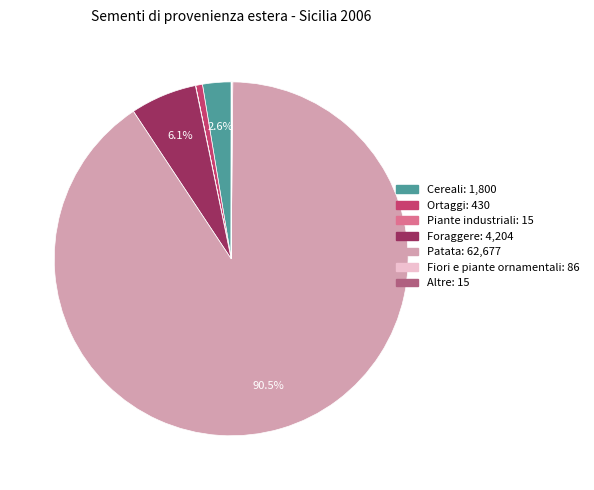

Does Patata represent more than half of the total?

Yes